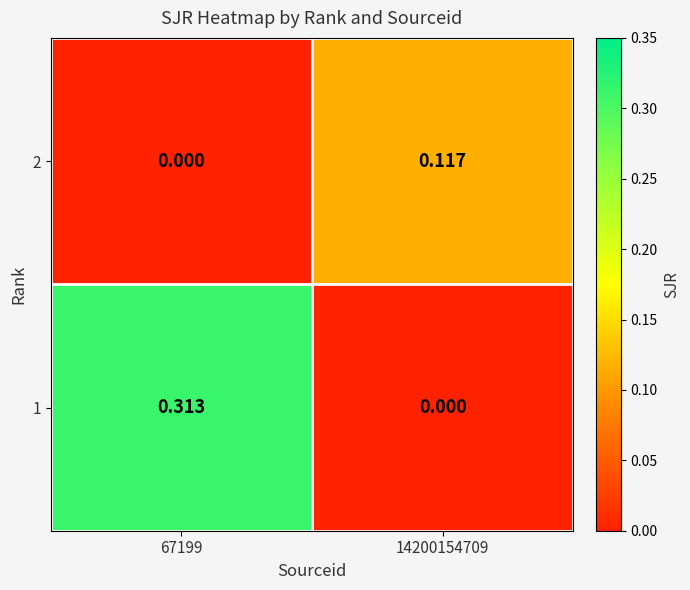

Which has a higher value, 67199 or 14200154709?

14200154709